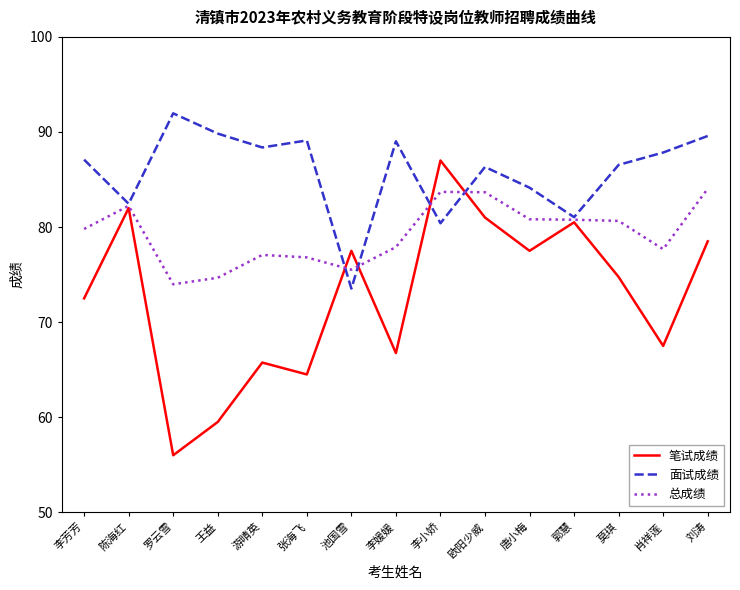

Where is 面试成绩 nearest to the value 82?

陈海红